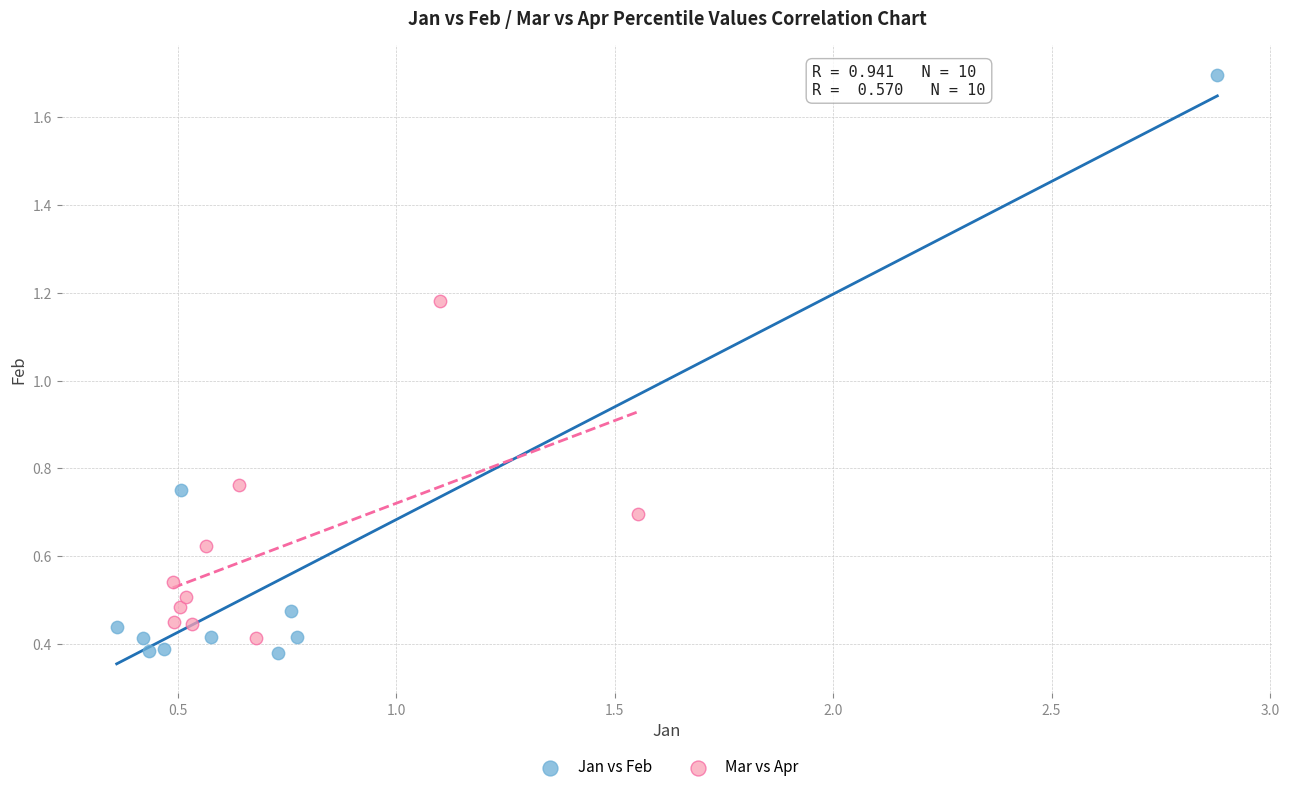

Which series has the widest spread of Y values?

Jan vs Feb